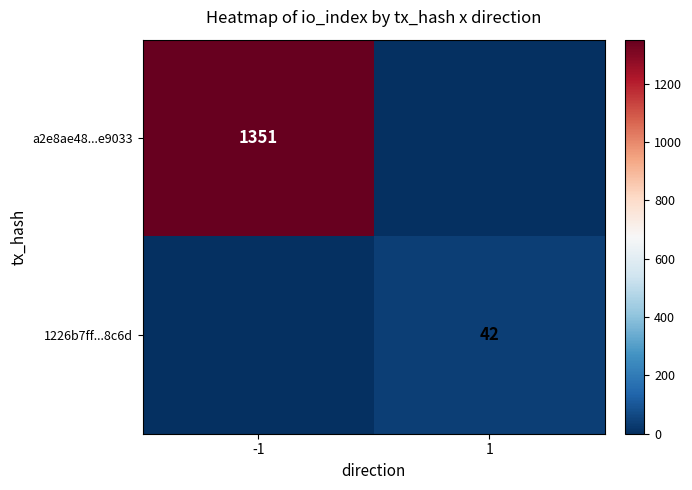

What is the difference between the maximum and minimum values in the 1226b7ff...8c6d series?

42